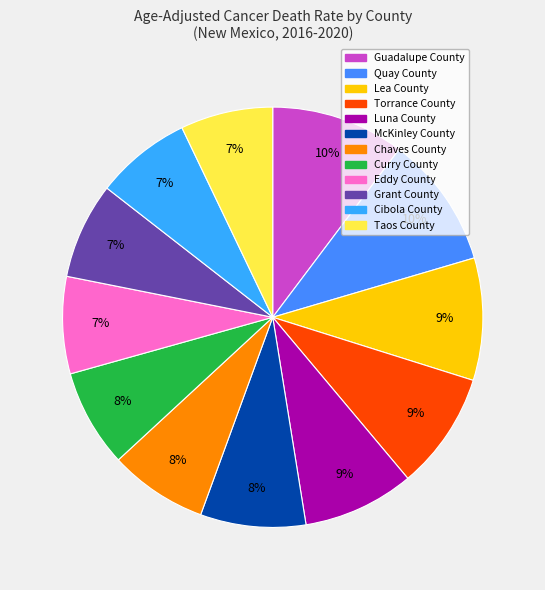

Which category has the smallest portion of the pie?

Taos County